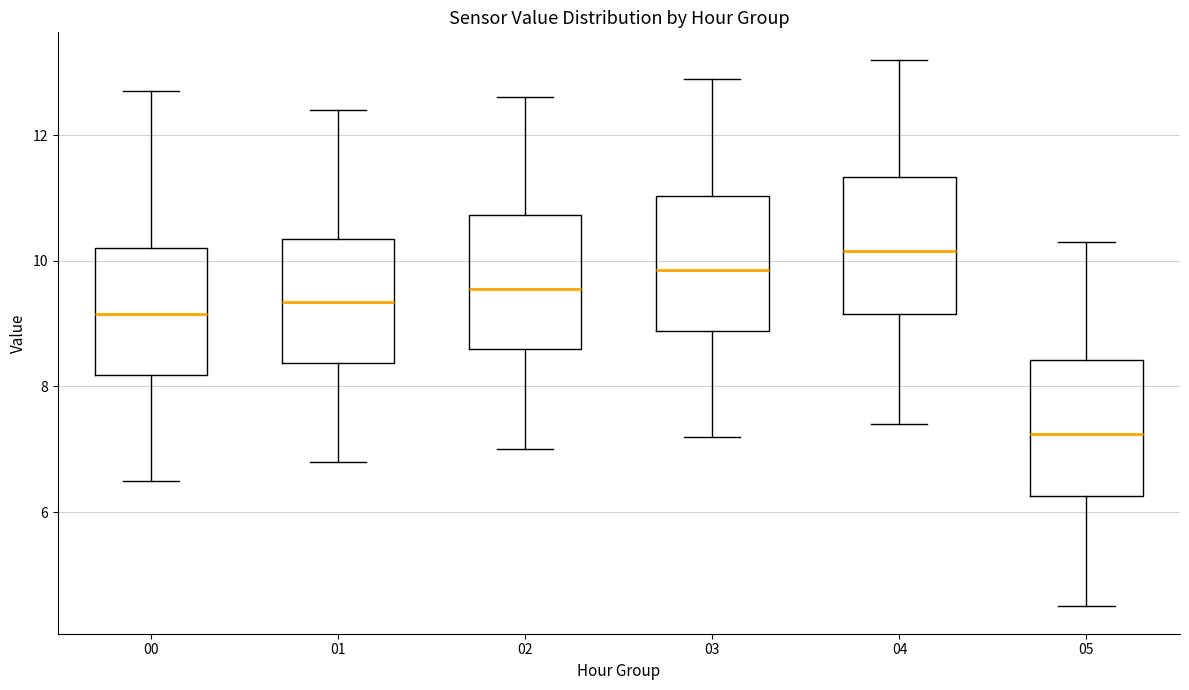

Where does the median line of the box at x = 05 sit on the y-axis? The values are not printed on the chart, so give them approximately, as read against the axis.

7.2